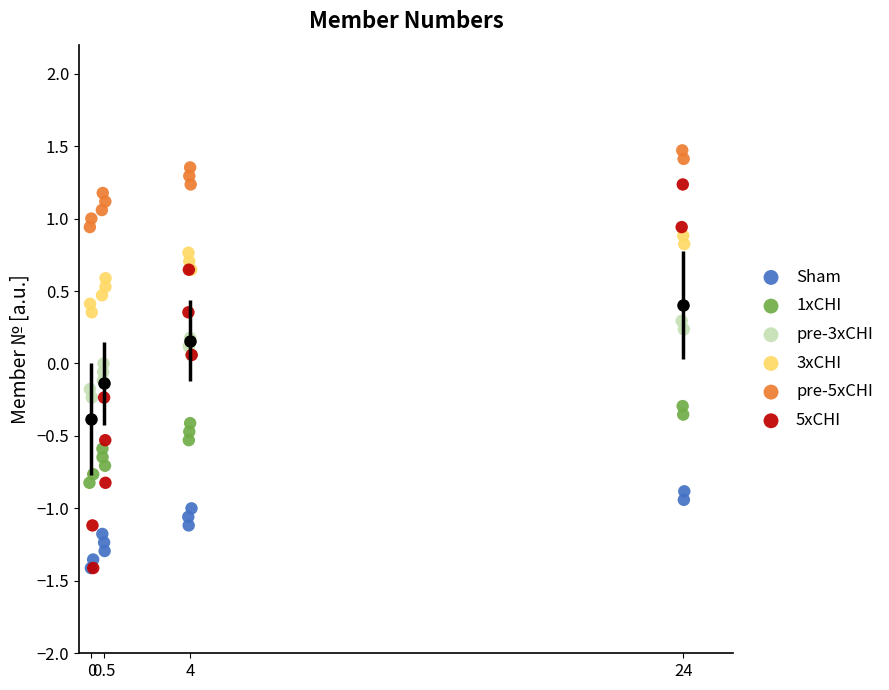

Which series has the largest Y range (max minus min)?

5xCHI